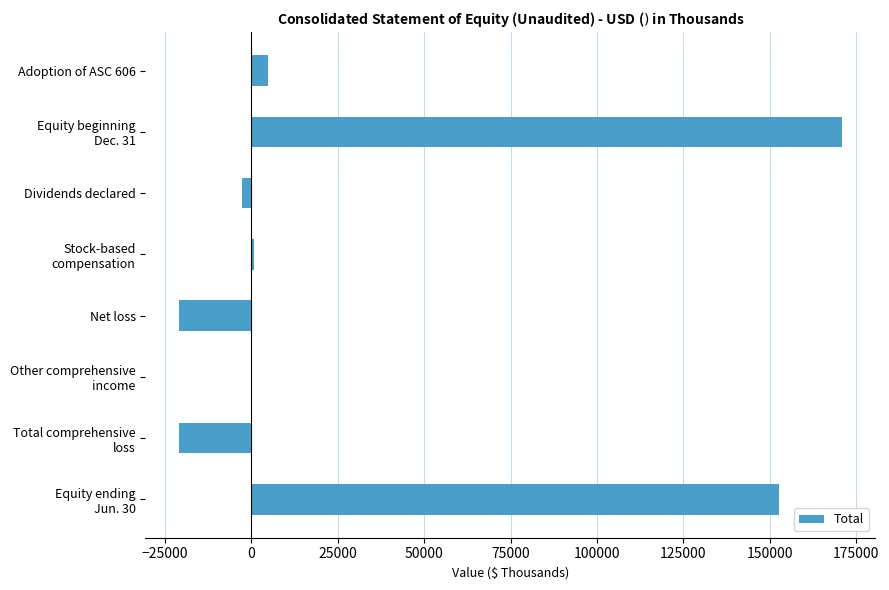

What is the maximum value shown in the chart?

171051